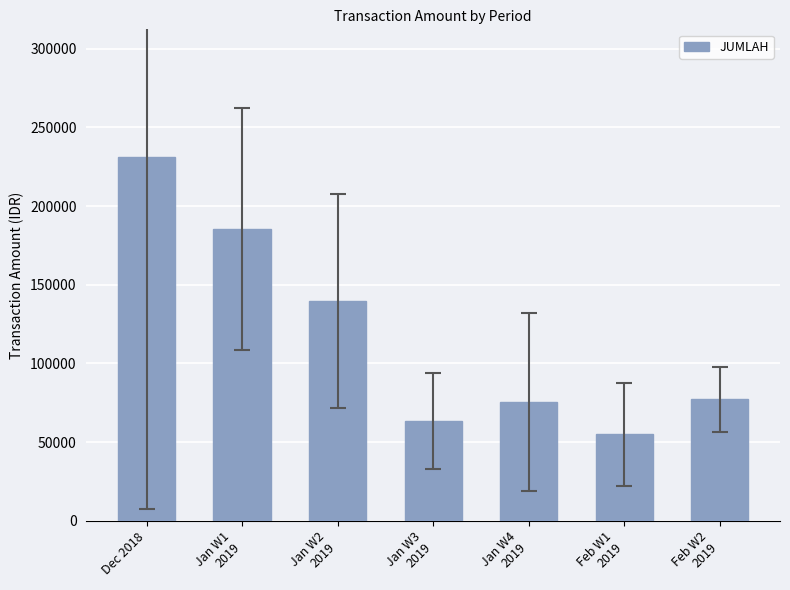

Which has a higher value, Dec 2018 or Jan W3
2019?

Dec 2018